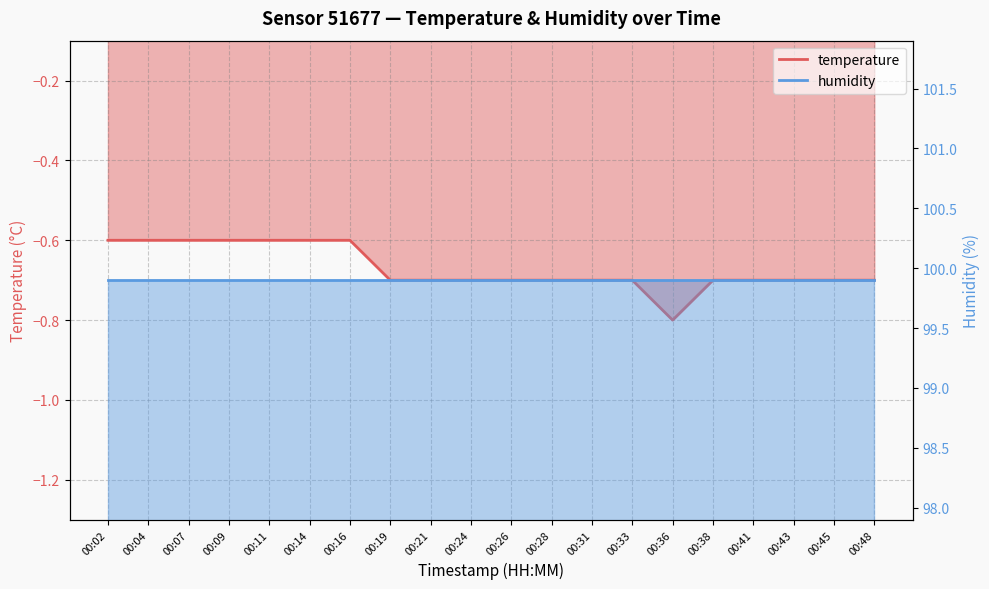

What is the sum of all values?

-13.4